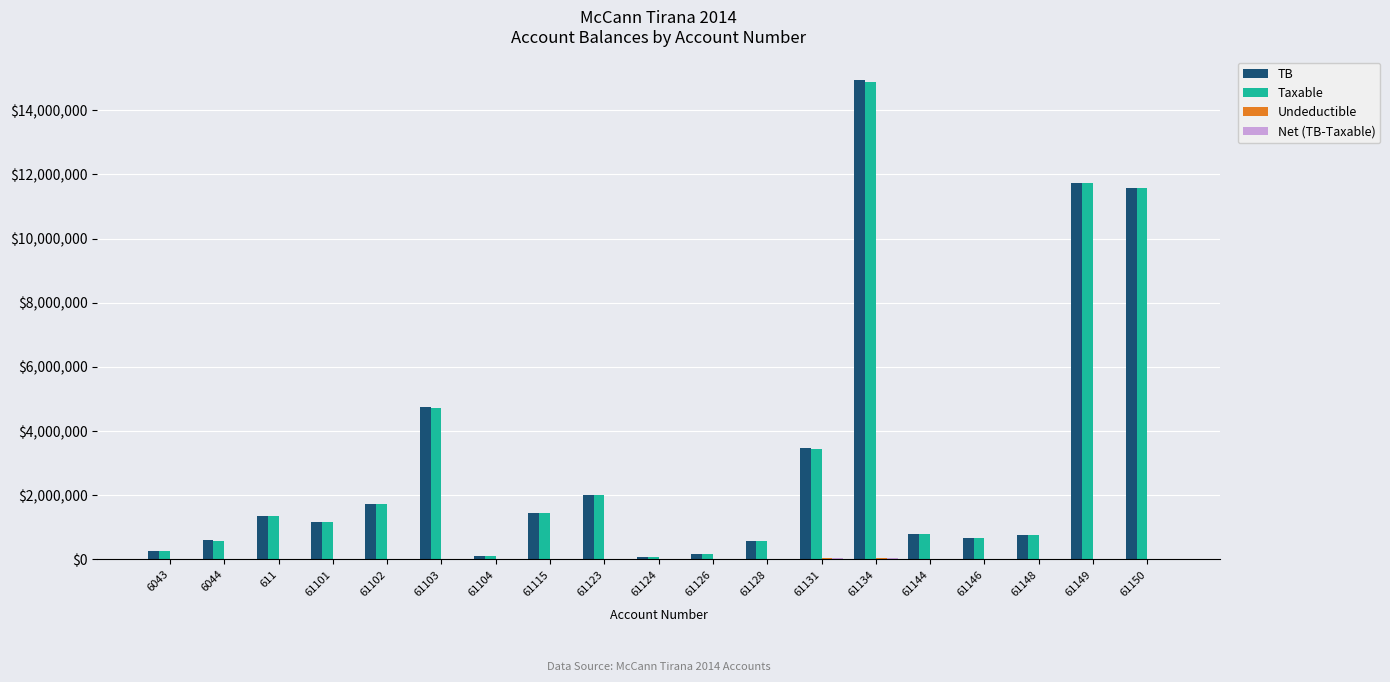

At which category is the sum across all series the highest?

61134